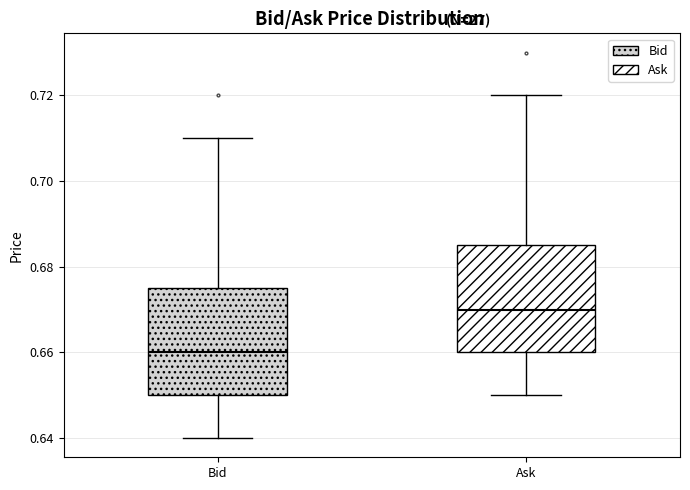

Where does the lower whisker of the box for Ask end on the y-axis? The values are not printed on the chart, so give them approximately, as read against the axis.

0.650